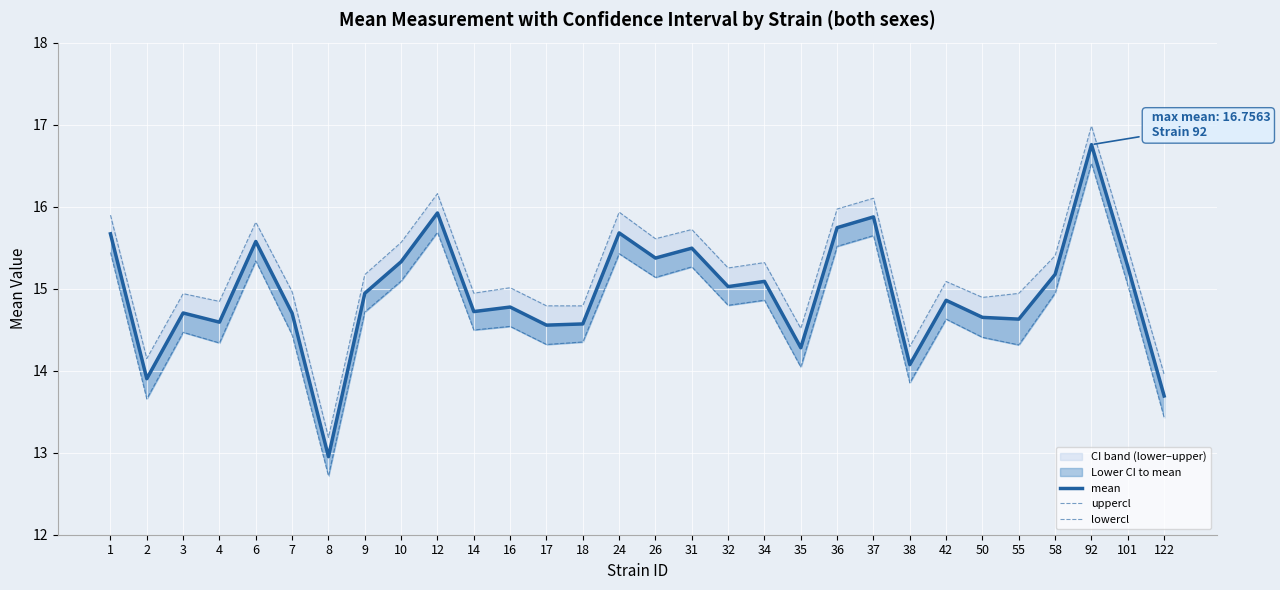

What is the difference between the second highest and second lowest values in the mean series?

2.2